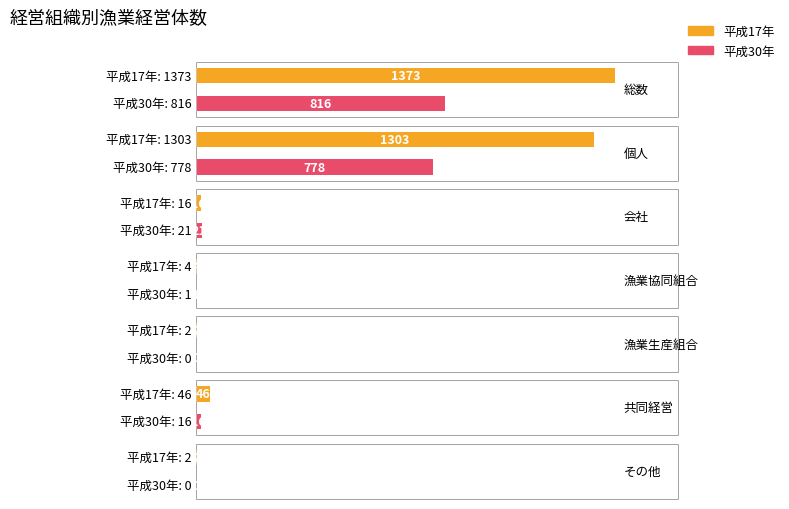

The value of 平成30年 at 漁業協同組合 is 0. True or false?

False